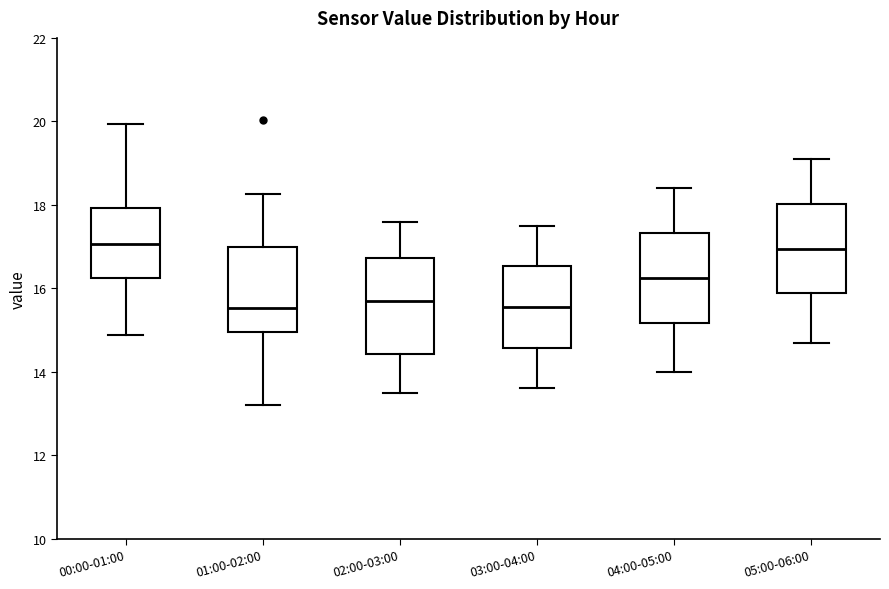

Reading left to right, transcribe this box plot: for each box, give where its median line is, the range the box spans, and where its two whiskers end, as read against the y-axis. The values are not printed on the chart, so give them approximately, as read against the axis.

00:00-01:00: median 17.0, box 16.2 to 18.0, whiskers 14.8 to 20.0
01:00-02:00: median 15.6, box 15.0 to 17.0, whiskers 13.2 to 18.2
02:00-03:00: median 15.8, box 14.4 to 16.8, whiskers 13.6 to 17.6
03:00-04:00: median 15.6, box 14.6 to 16.6, whiskers 13.6 to 17.6
04:00-05:00: median 16.2, box 15.2 to 17.4, whiskers 14.0 to 18.4
05:00-06:00: median 17.0, box 15.8 to 18.0, whiskers 14.8 to 19.2